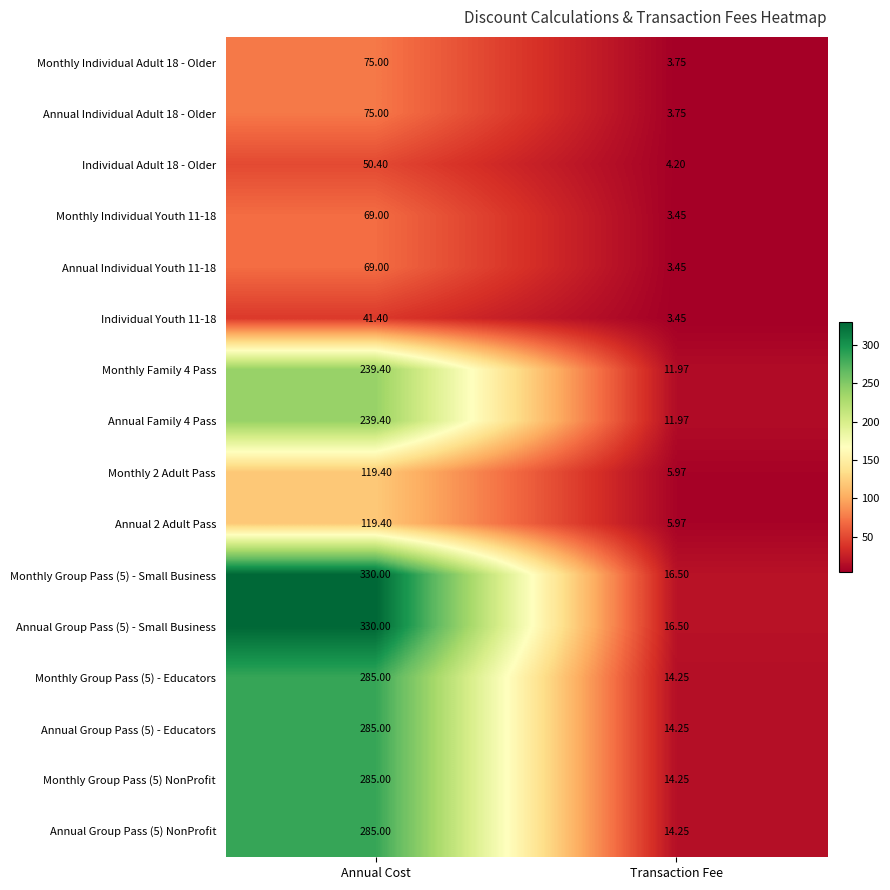

Which label corresponds to the smallest value in the chart?

Transaction Fee